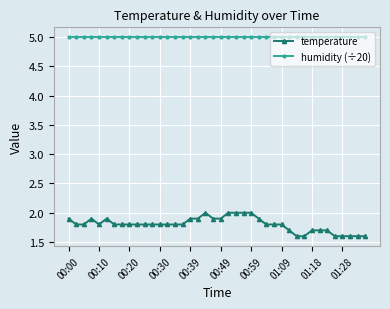

At how many categories does at least one series exceed 3?

40